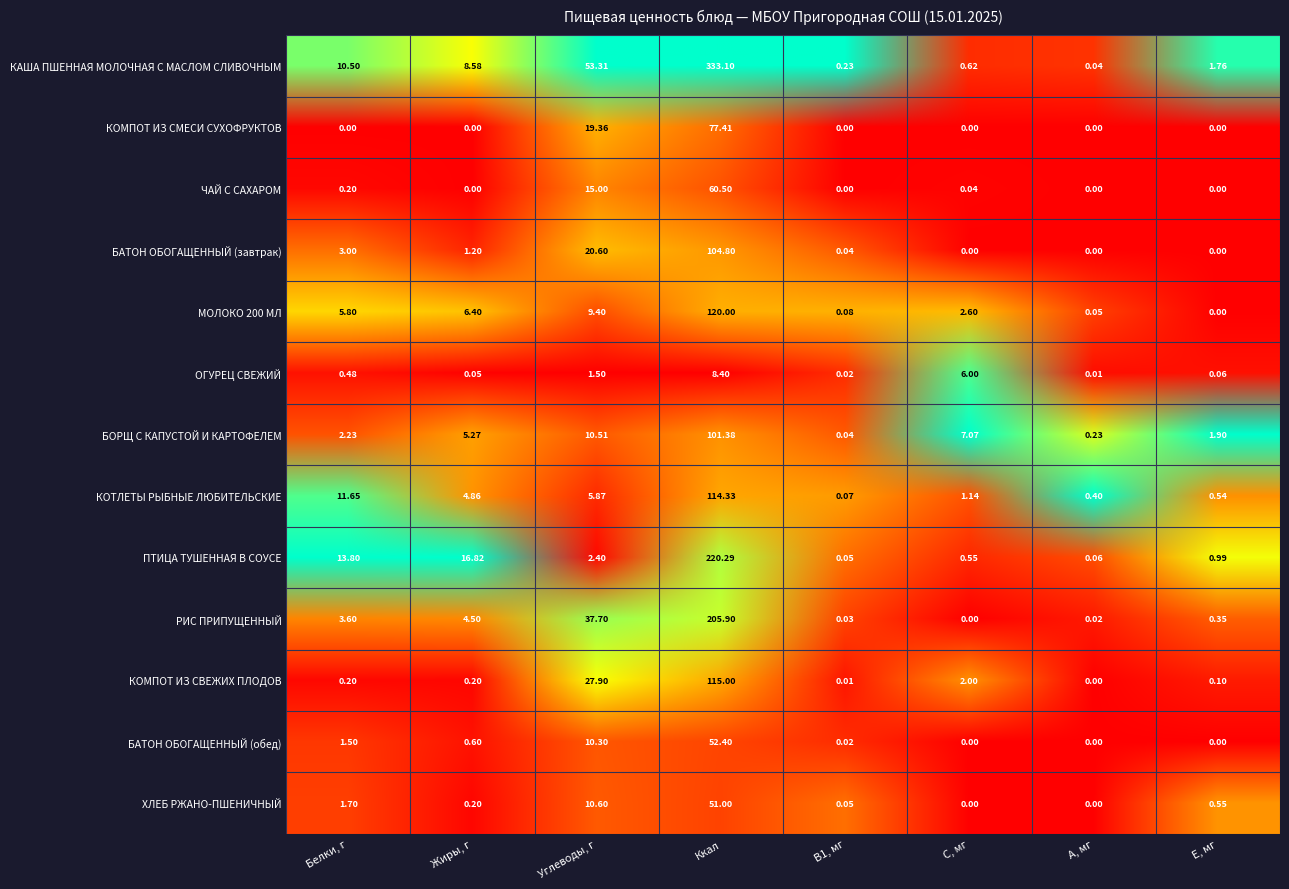

What is the sum of the КАША ПШЕННАЯ МОЛОЧНАЯ С МАСЛОМ СЛИВОЧНЫМ values at 7 and 3?

334.9